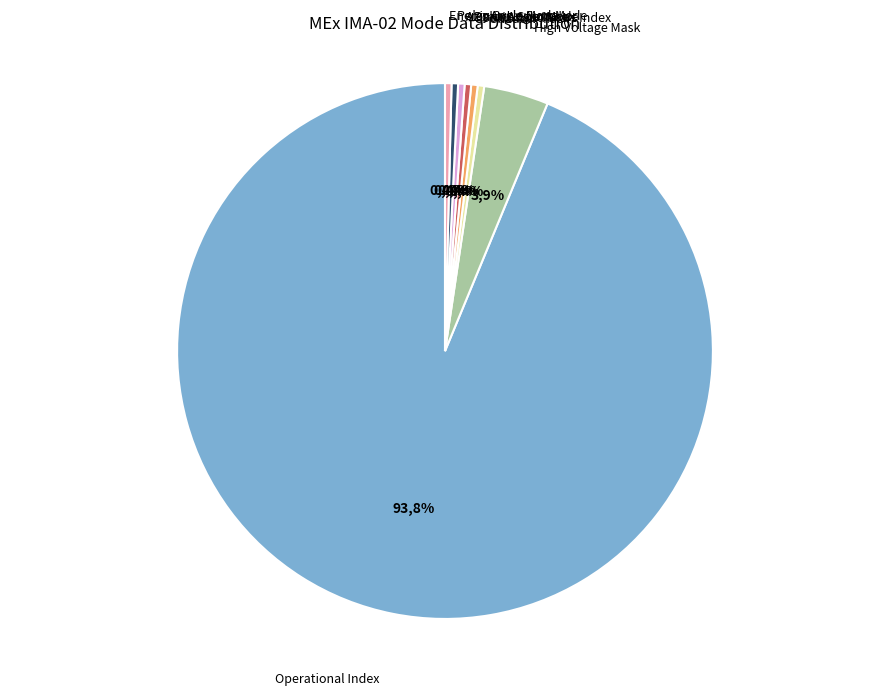

Does any single category account for the majority?

Yes